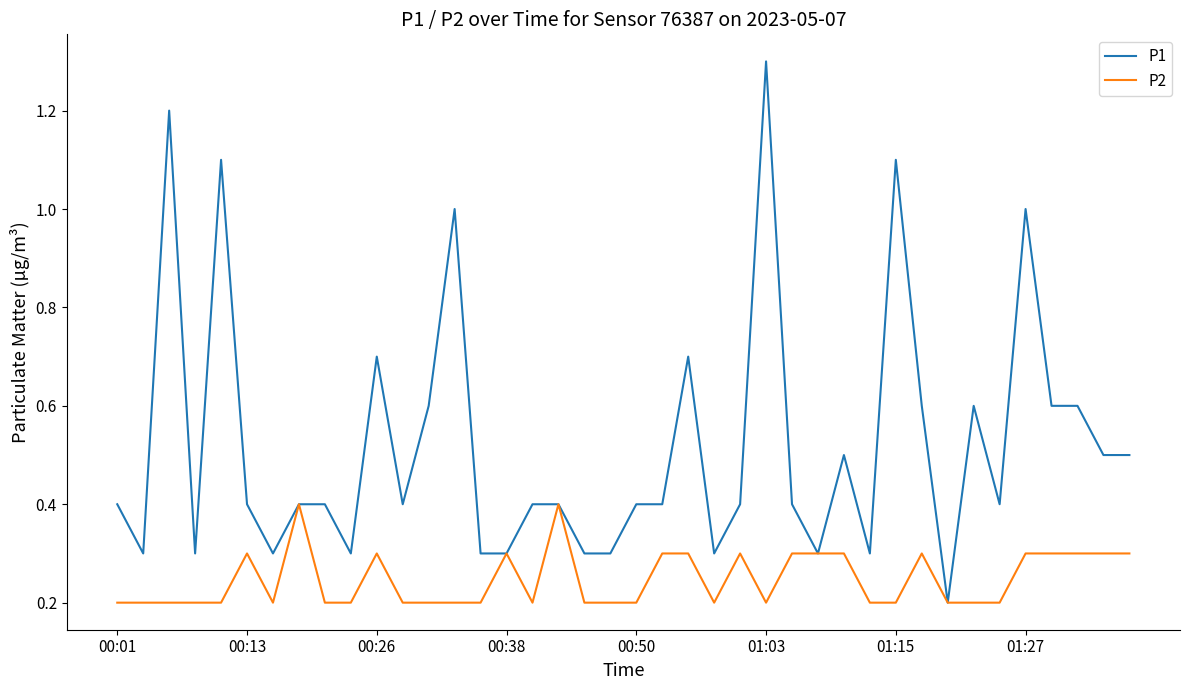

Which series has the largest range (max minus min)?

P1